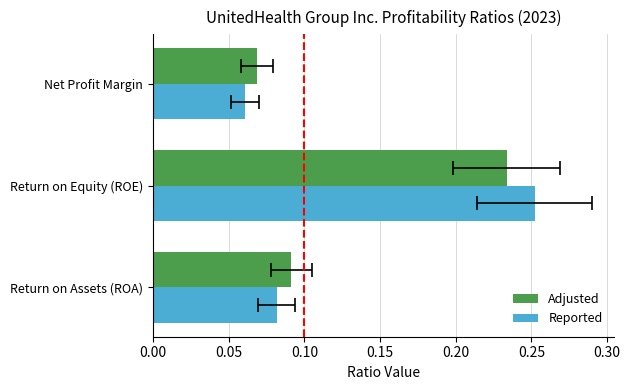

Does the chart contain any negative values?

No